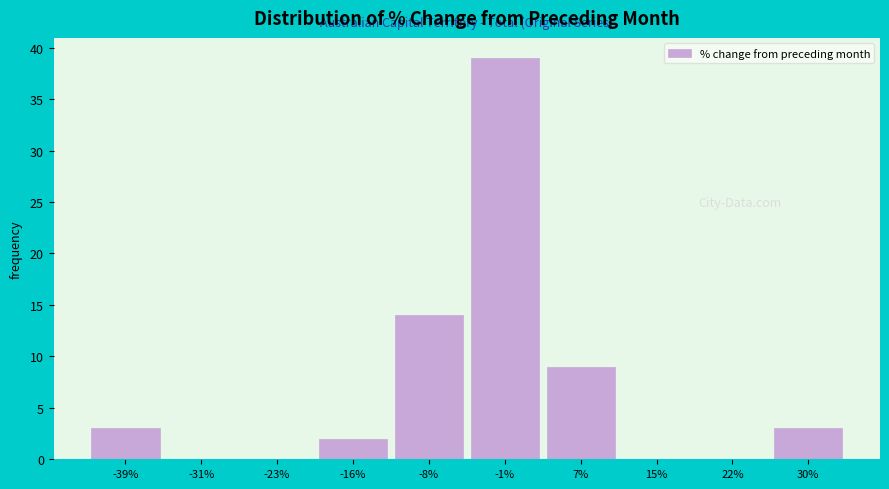

Reading left to right, what are all the values shown in this chart?

-39%=3	-31%=0	-23%=0	-16%=2	-8%=14	-1%=39	7%=9	15%=0	22%=0	30%=3